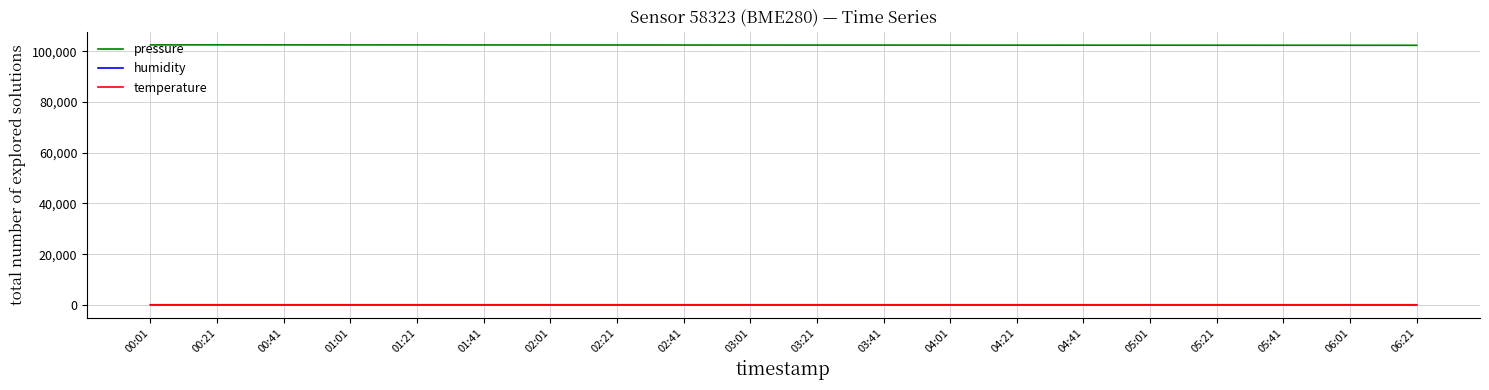

What is the maximum value shown in the chart?

102568.6